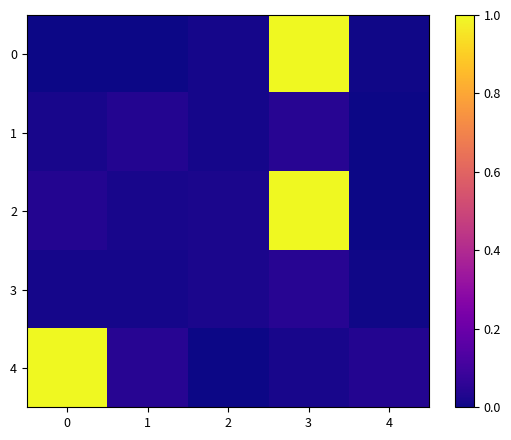

At which category is the sum across all series the highest?

3